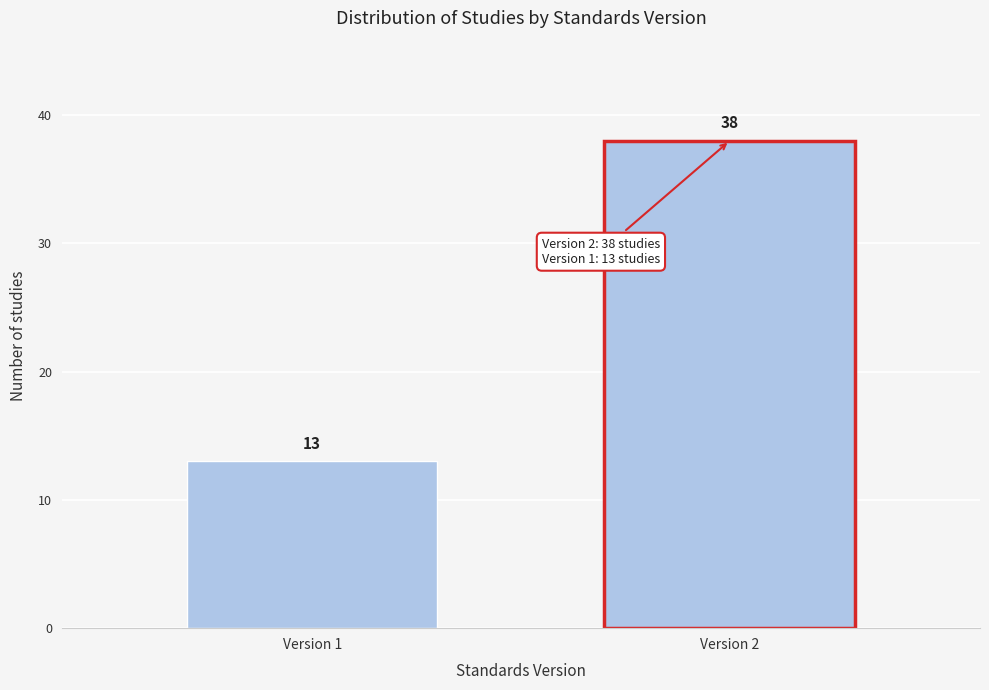

Reading left to right, list all the values displayed in this chart.

13	38